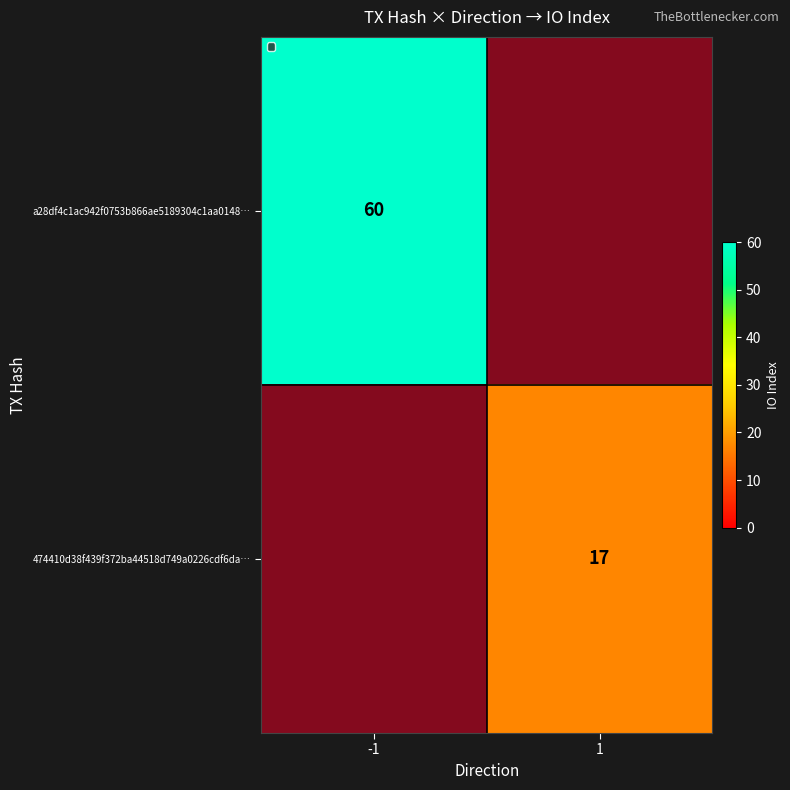

At which label does a28df4c1ac942f0753b866ae5189304c1aa0148… reach its peak?

-1